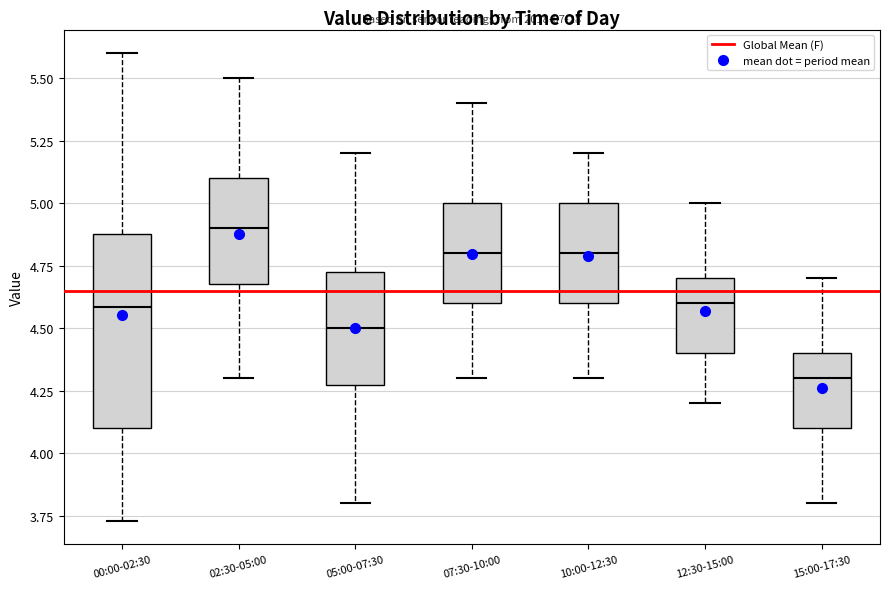

Reading left to right, transcribe this box plot: for each box, give where its median line is, the range the box spans, and where its two whiskers end, as read against the y-axis. The values are not printed on the chart, so give them approximately, as read against the axis.

00:00-02:30: median 4.60, box 4.10 to 4.90, whiskers 3.75 to 5.60
02:30-05:00: median 4.90, box 4.70 to 5.10, whiskers 4.30 to 5.50
05:00-07:30: median 4.50, box 4.30 to 4.75, whiskers 3.80 to 5.20
07:30-10:00: median 4.80, box 4.60 to 5.00, whiskers 4.30 to 5.40
10:00-12:30: median 4.80, box 4.60 to 5.00, whiskers 4.30 to 5.20
12:30-15:00: median 4.60, box 4.40 to 4.70, whiskers 4.20 to 5.00
15:00-17:30: median 4.30, box 4.10 to 4.40, whiskers 3.80 to 4.70